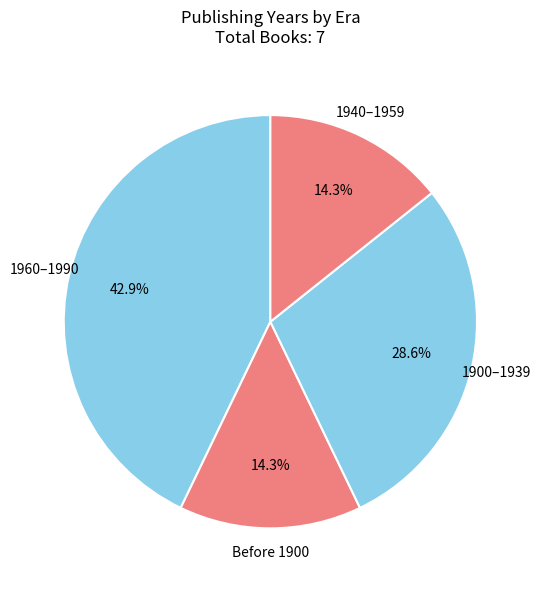

What is the ratio of the value at Before 1900 to the value at 1940–1959?

1.0